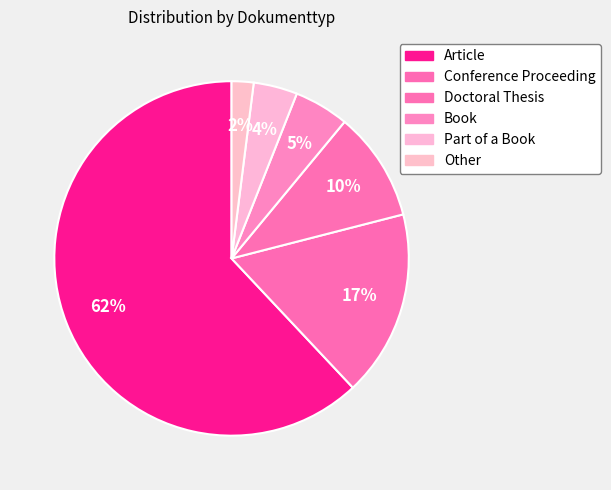

How many slices are in this pie chart?

6